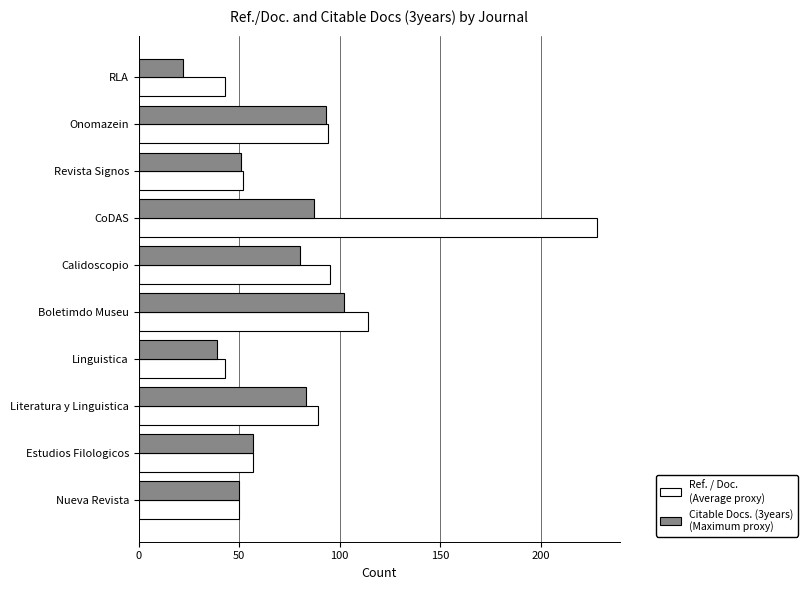

Which category has the highest value across all series?

CoDAS